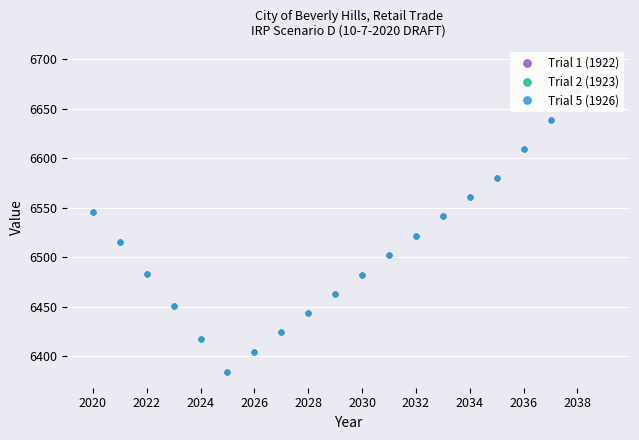

At how many categories does at least one series exceed 6511?

10